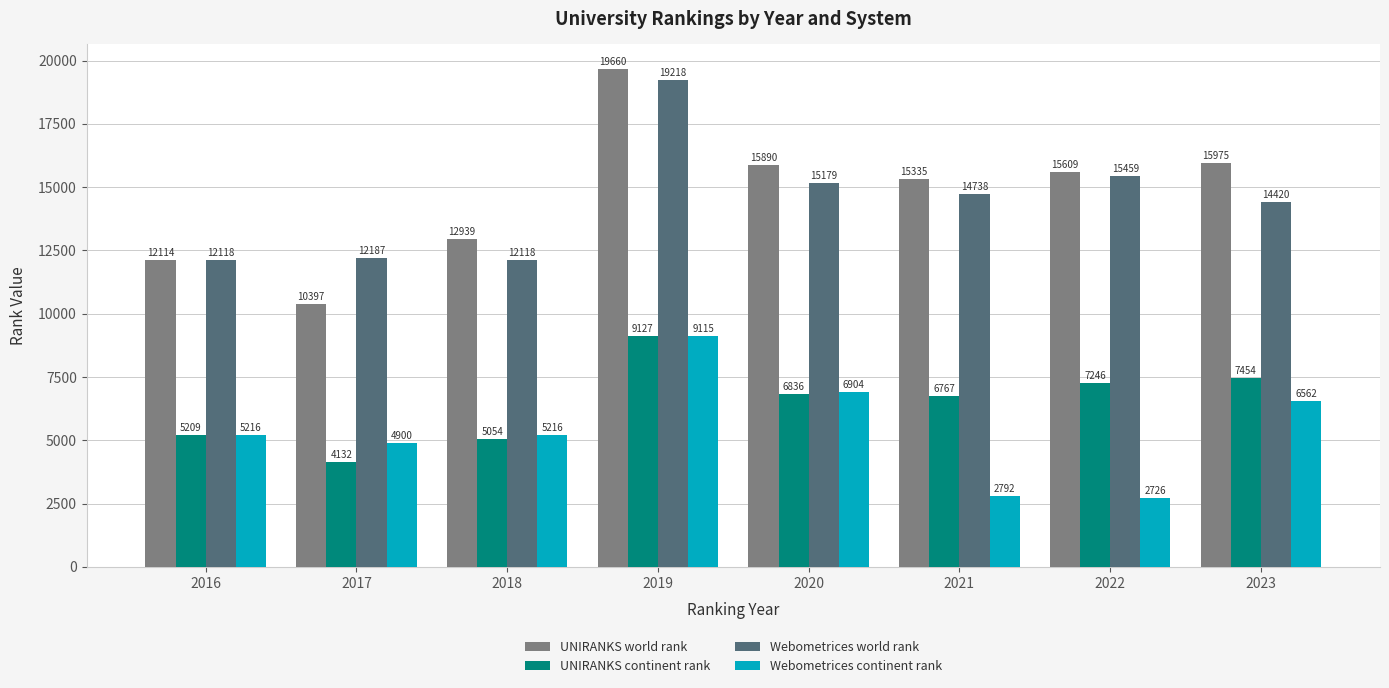

Is it true that Webometrices continent rank equals 3035 at 2020?

False